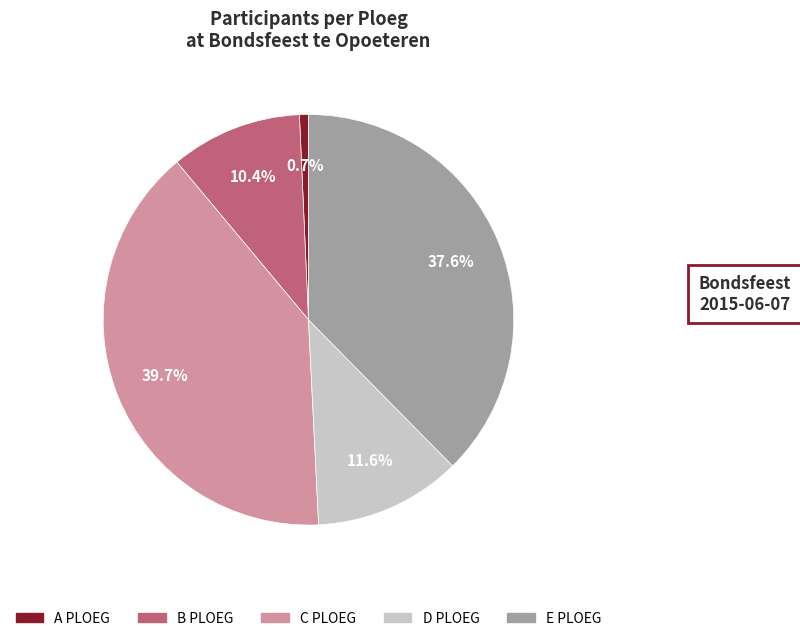

Does D PLOEG account for over 50% of the chart?

No